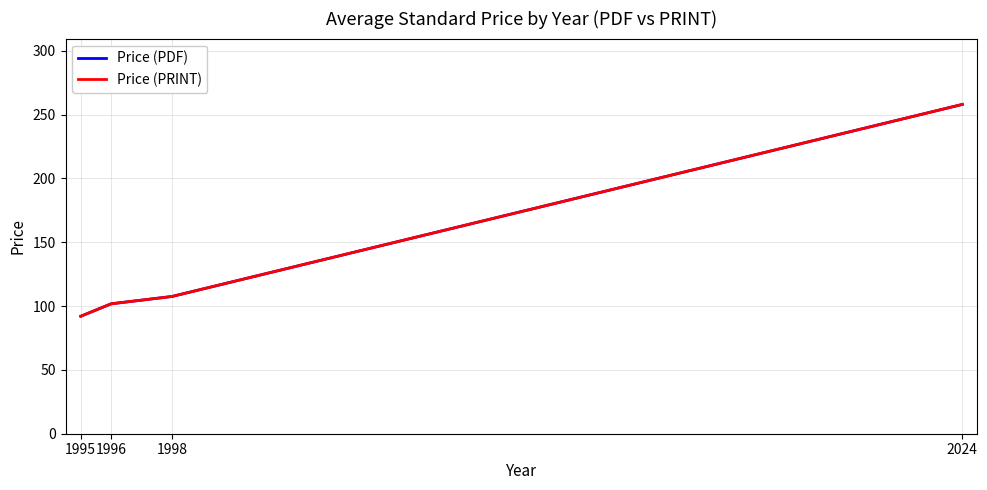

Is the value of Price (PRINT) at 2024 greater than the value of Price (PDF) at 1998?

Yes